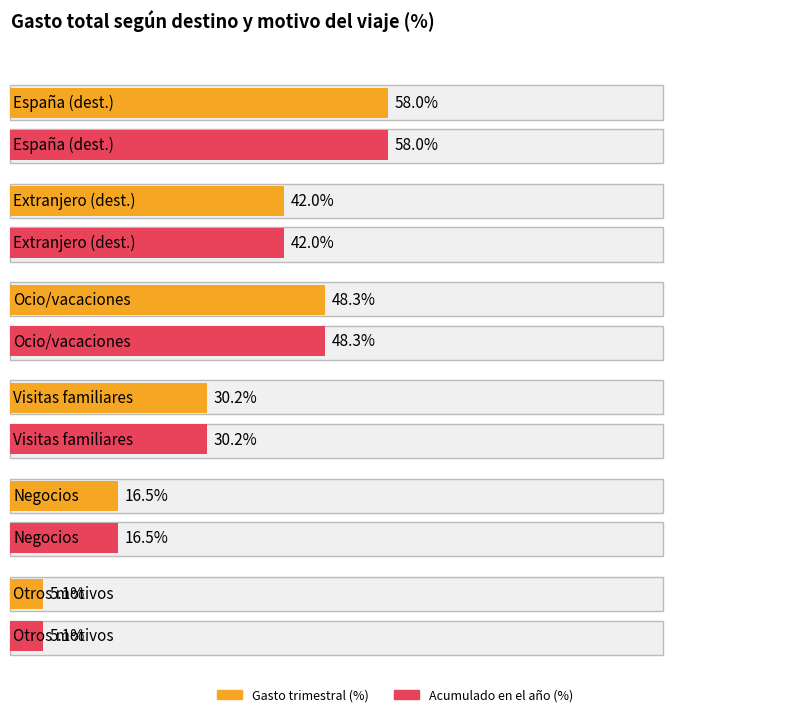

Is it true that Quarterly % equals 73.1 at Extranjero?

False